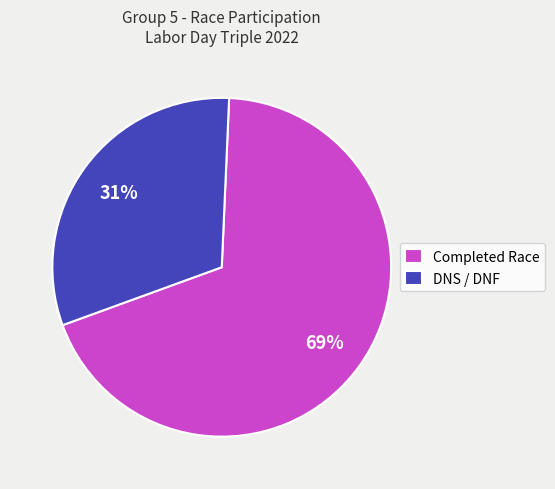

To the nearest percent, what is the average slice percentage?

50%